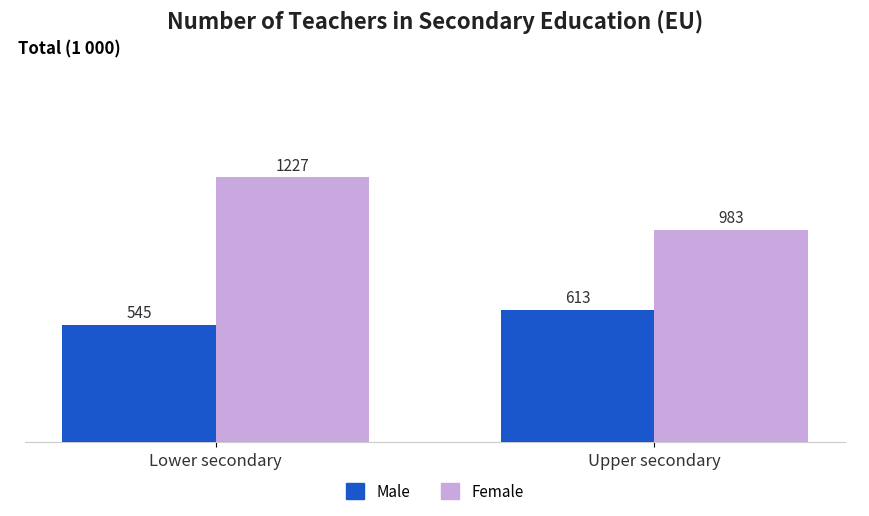

How many groups of bars are there?

2